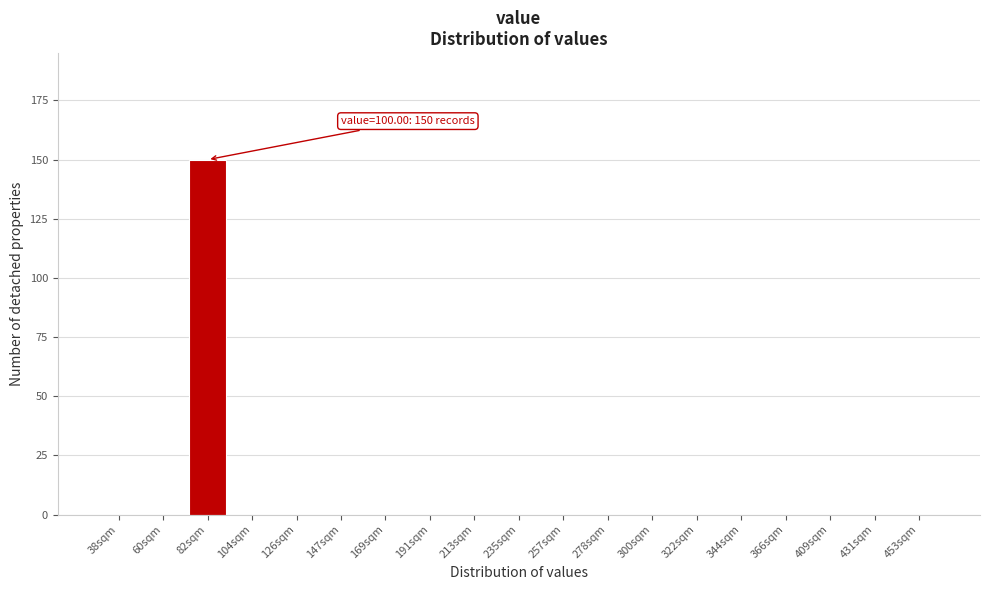

Reading left to right, what are all the values shown in this chart?

38sqm=0	60sqm=0	82sqm=150	104sqm=0	126sqm=0	147sqm=0	169sqm=0	191sqm=0	213sqm=0	235sqm=0	257sqm=0	278sqm=0	300sqm=0	322sqm=0	344sqm=0	366sqm=0	409sqm=0	431sqm=0	453sqm=0